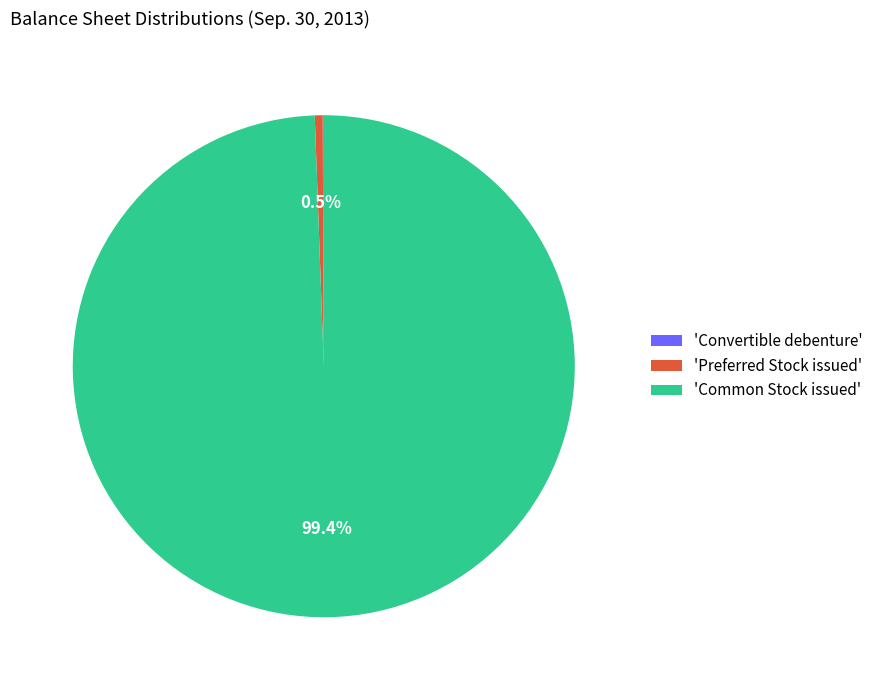

Between 'Preferred Stock issued' and 'Common Stock issued', which is larger?

'Common Stock issued'